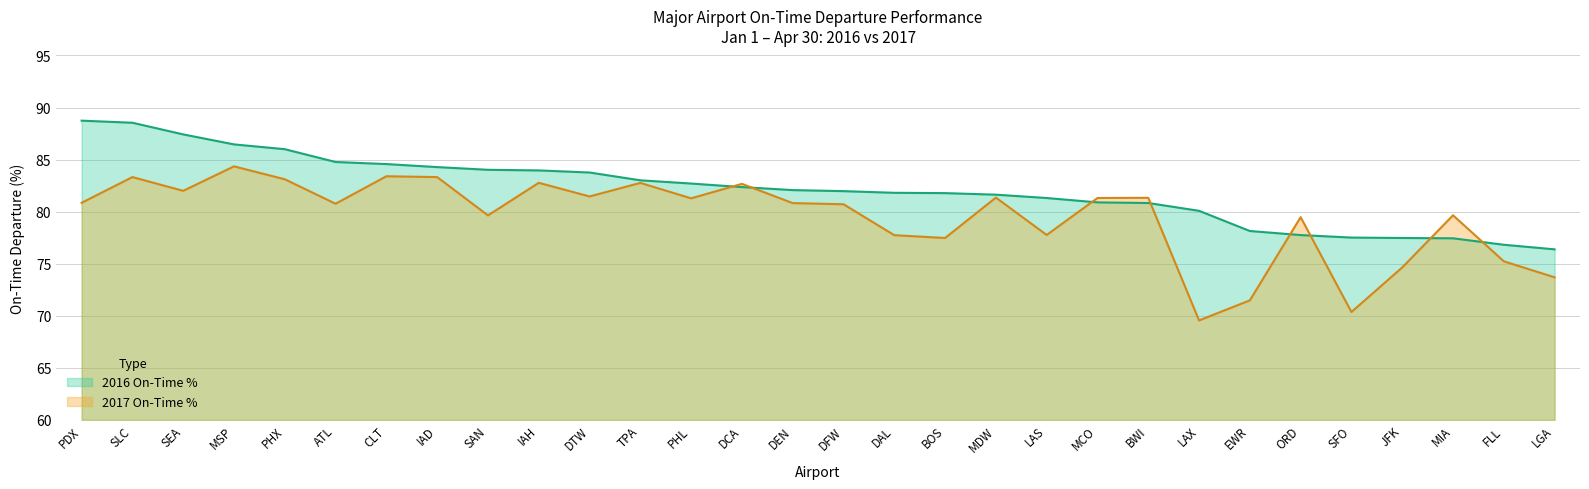

Which series changed the most between DTW and ORD?

2016 On-Time %